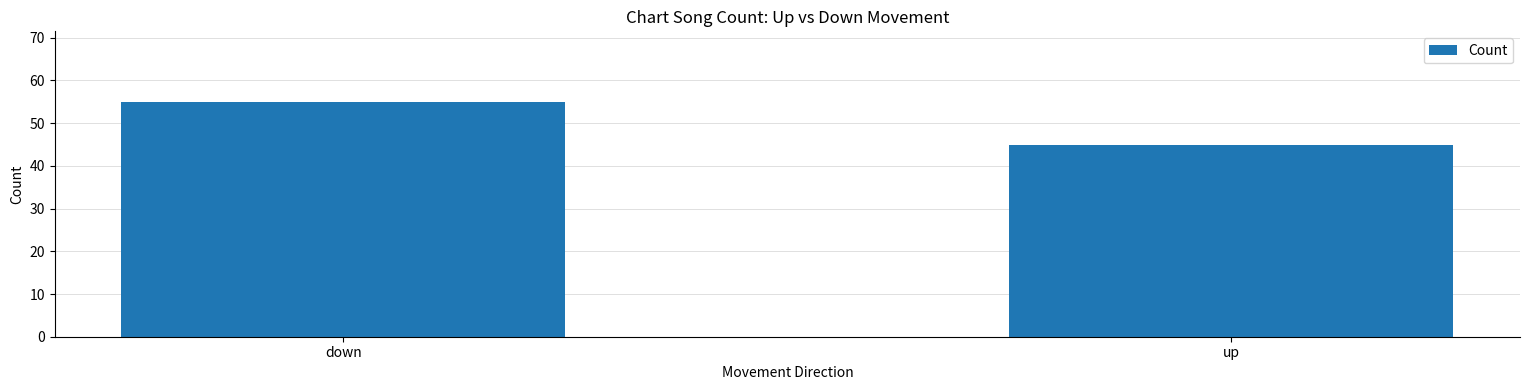

List the labels in order of value, largest first.

down, up